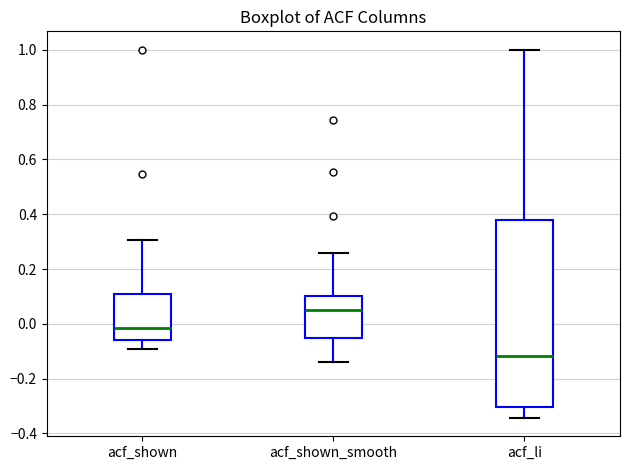

Which box is the tallest, from its lower edge to its upper edge?

acf_li